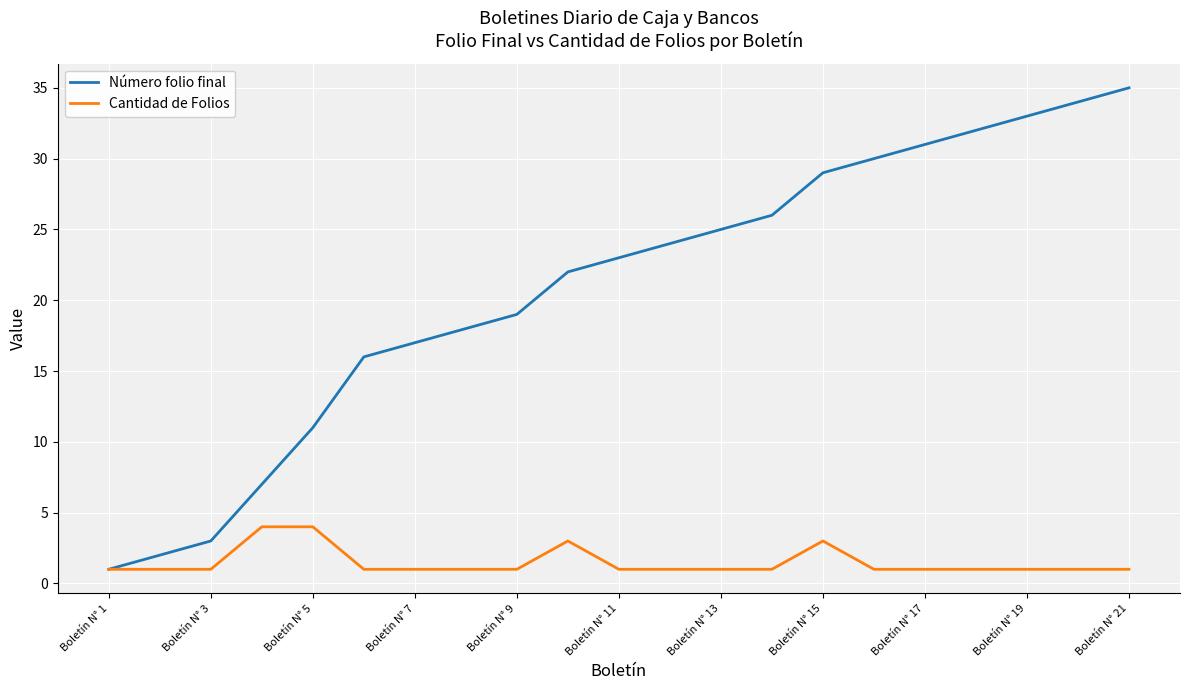

Which series has the largest range (max minus min)?

Número folio final